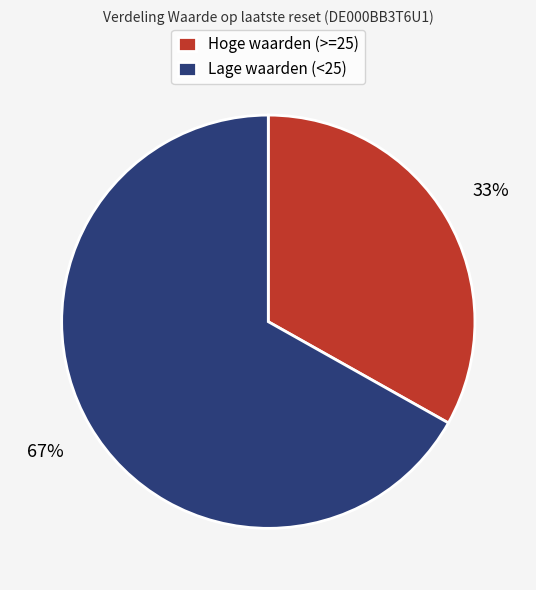

How many segments does this pie chart have?

2